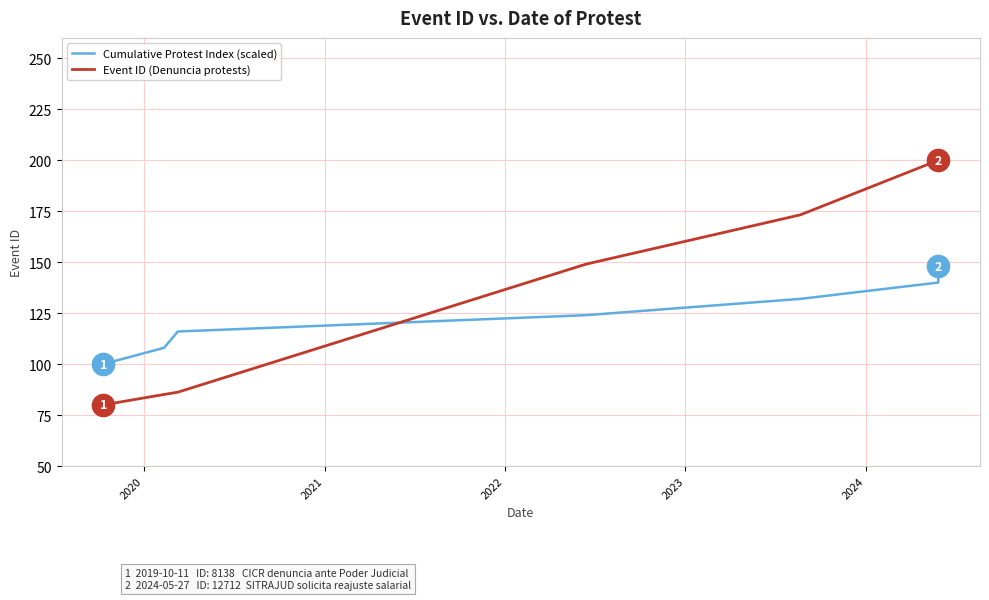

At which label is Cumulative Protest Index (scaled) closest to 124?

2022